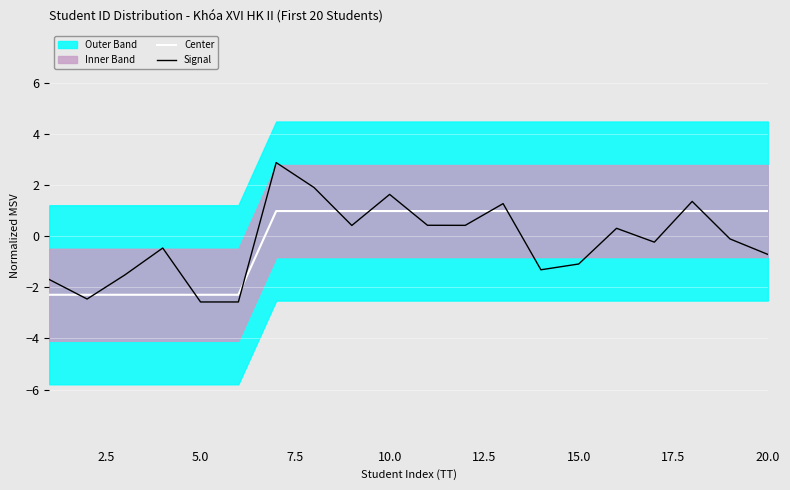

Which series has the largest range (max minus min)?

Signal